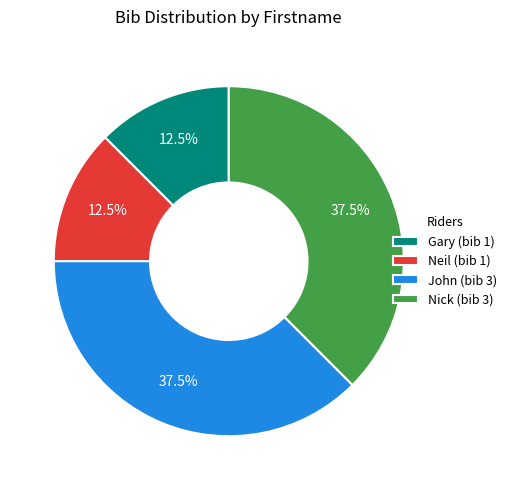

How much of the chart is everything except Neil (bib 1)?

87.5%